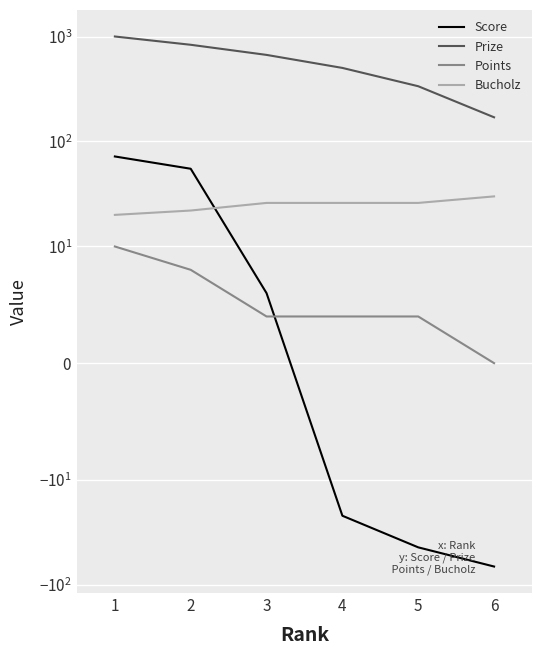

What is the greatest value displayed?

1000